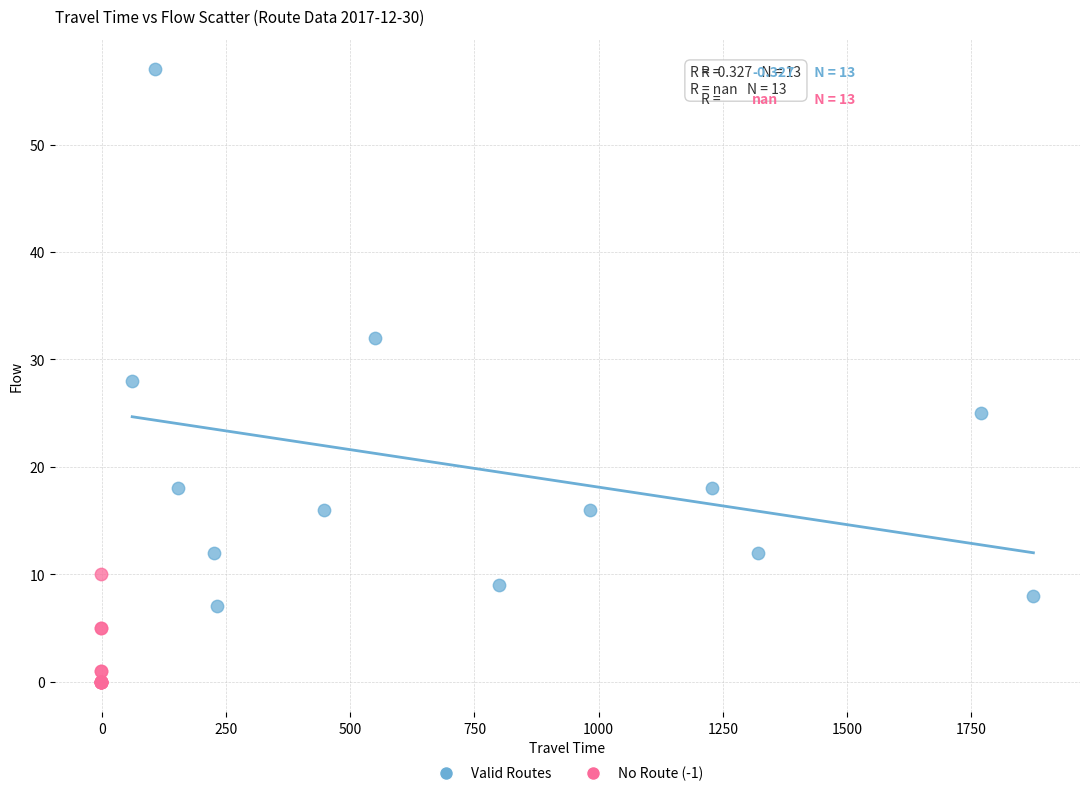

Which series reaches the minimum Y coordinate?

No Route (-1)